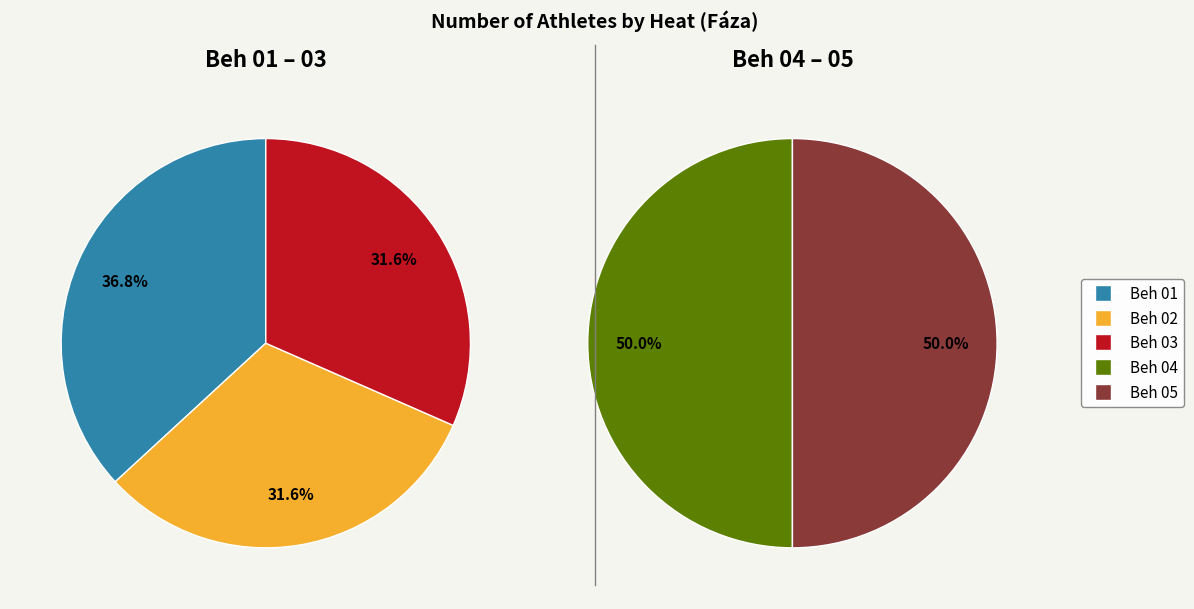

What is the largest slice in the pie chart?

Beh 01